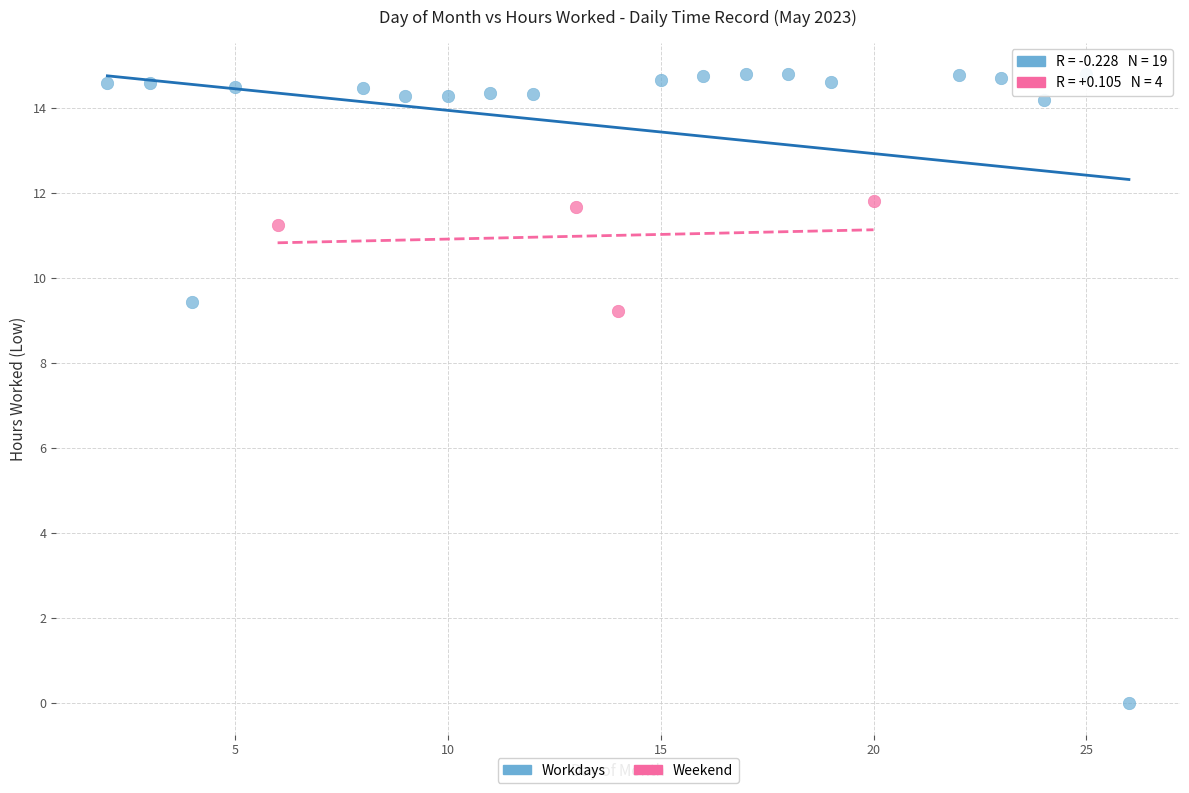

Which series contains the lowest Y value?

Workdays